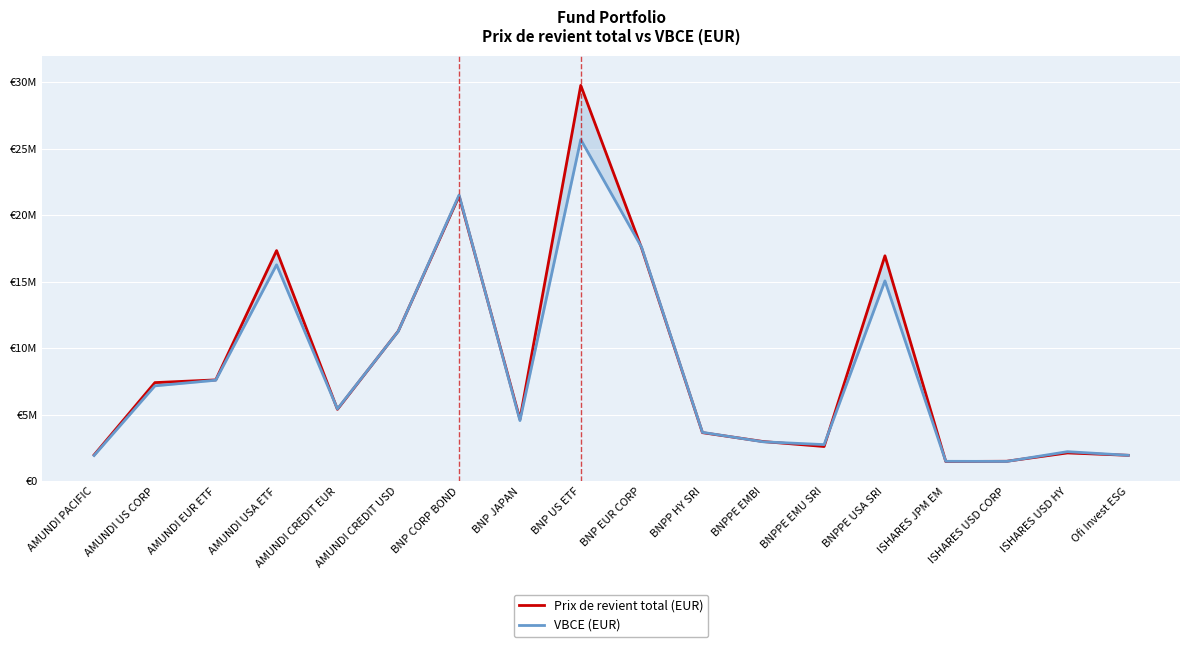

Is this an area chart (filled region under the line)?

No